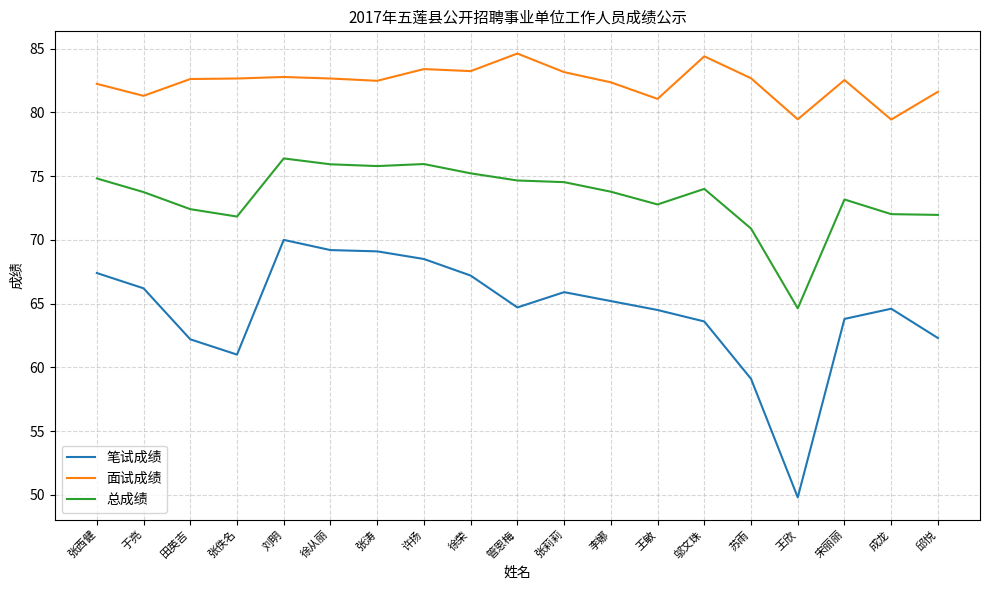

Between 张西健 and 张涛, which series saw the biggest shift?

笔试成绩